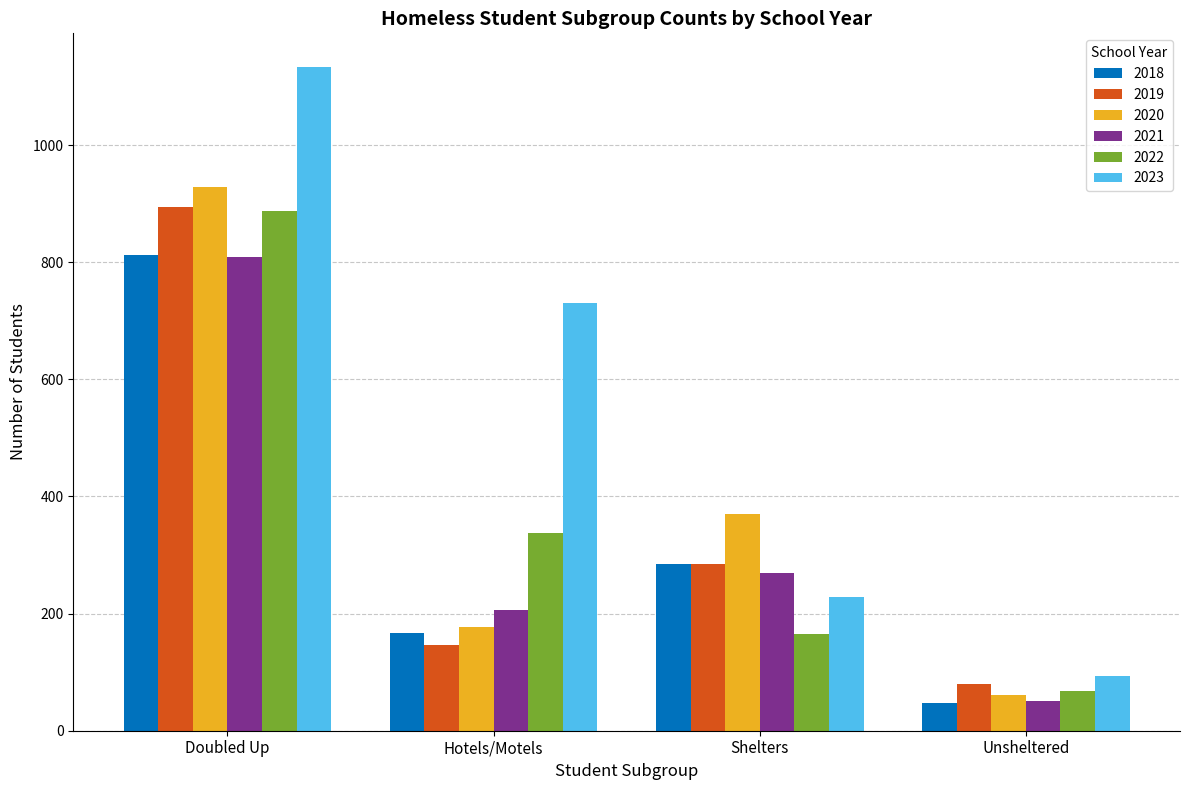

How many values in the 2018 series are below 285?

2